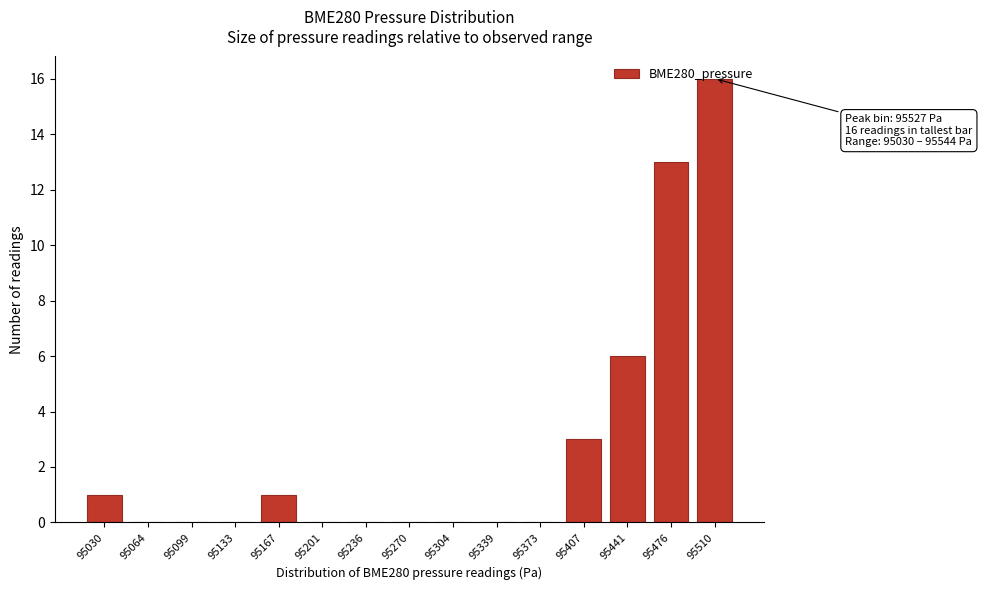

Which has a higher value, 95339 or 95407?

95407